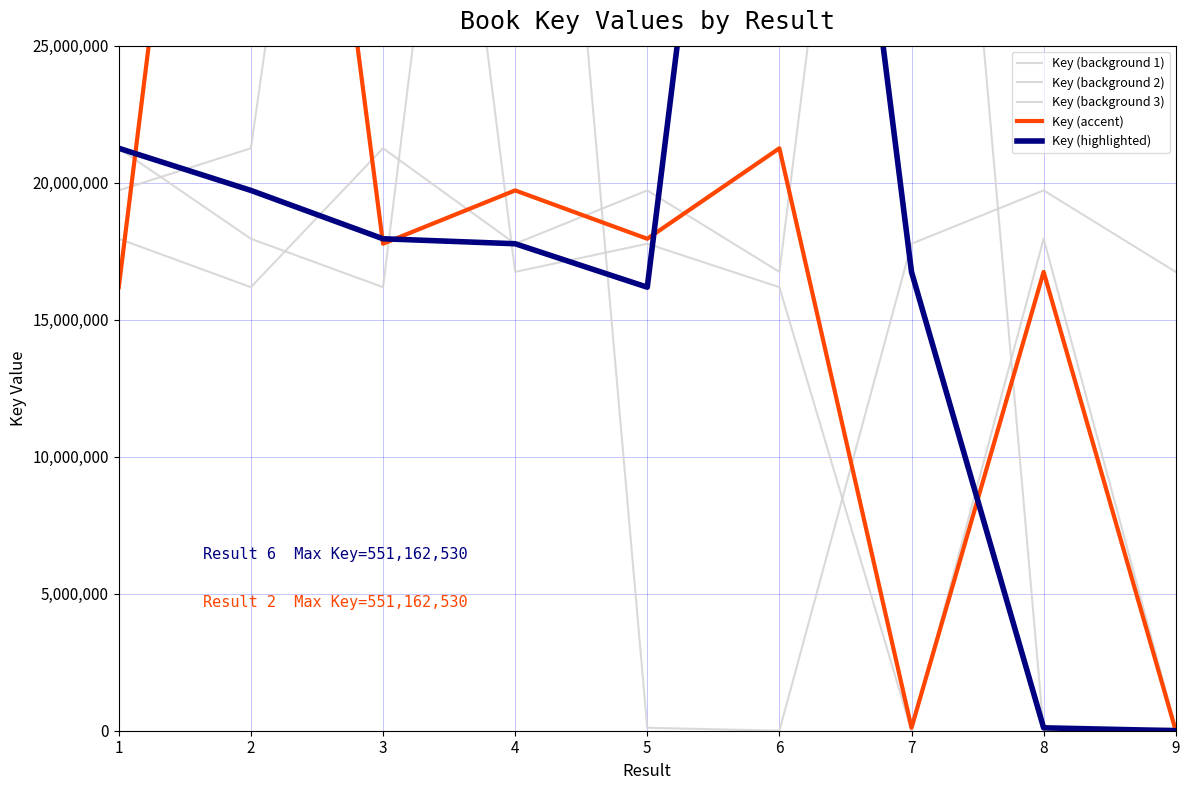

What are all the series names shown in the legend?

Key (background 1), Key (background 2), Key (background 3), Key (accent), Key (highlighted)